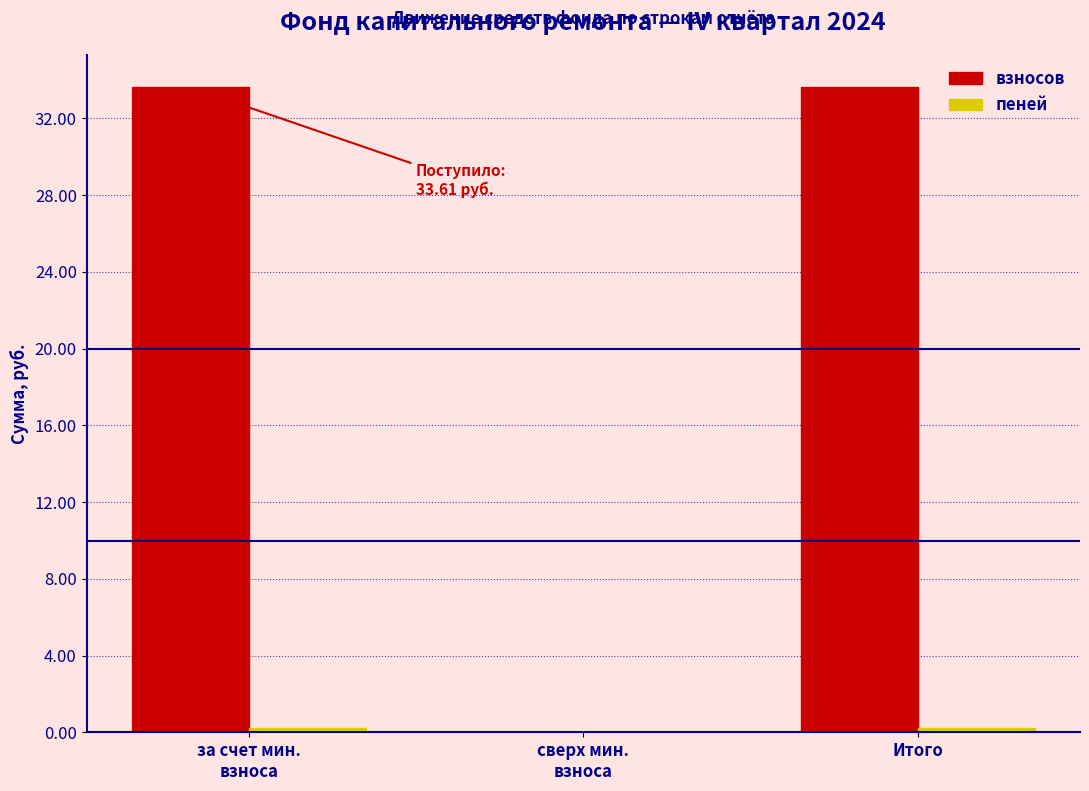

The value of взносов at Итого is 57.3. True or false?

False